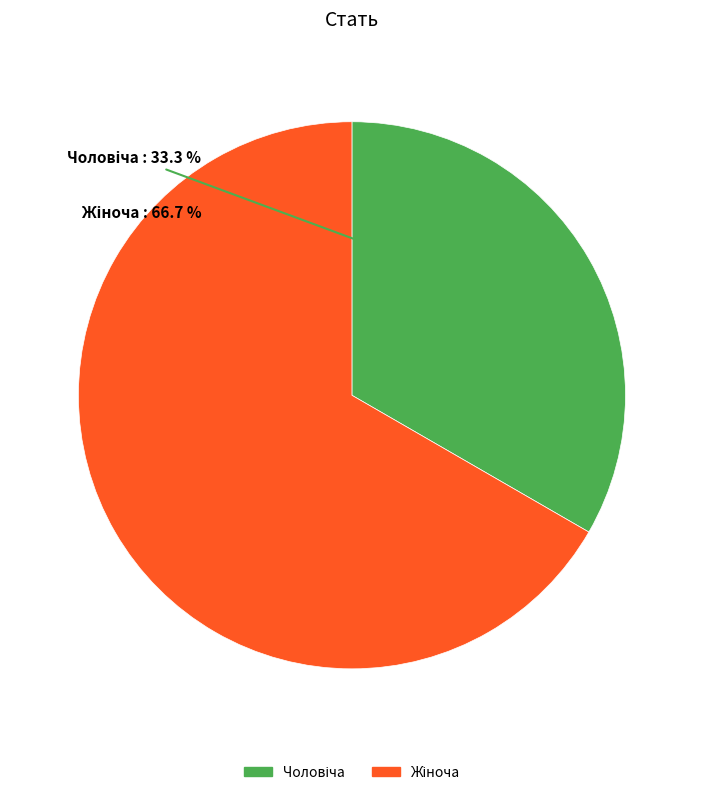

Count the number of slices in the pie.

2